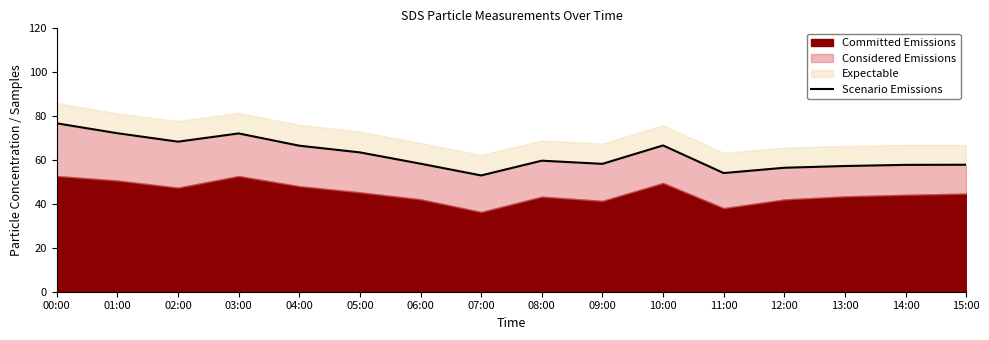

What is the difference between the maximum and minimum values?

23.7